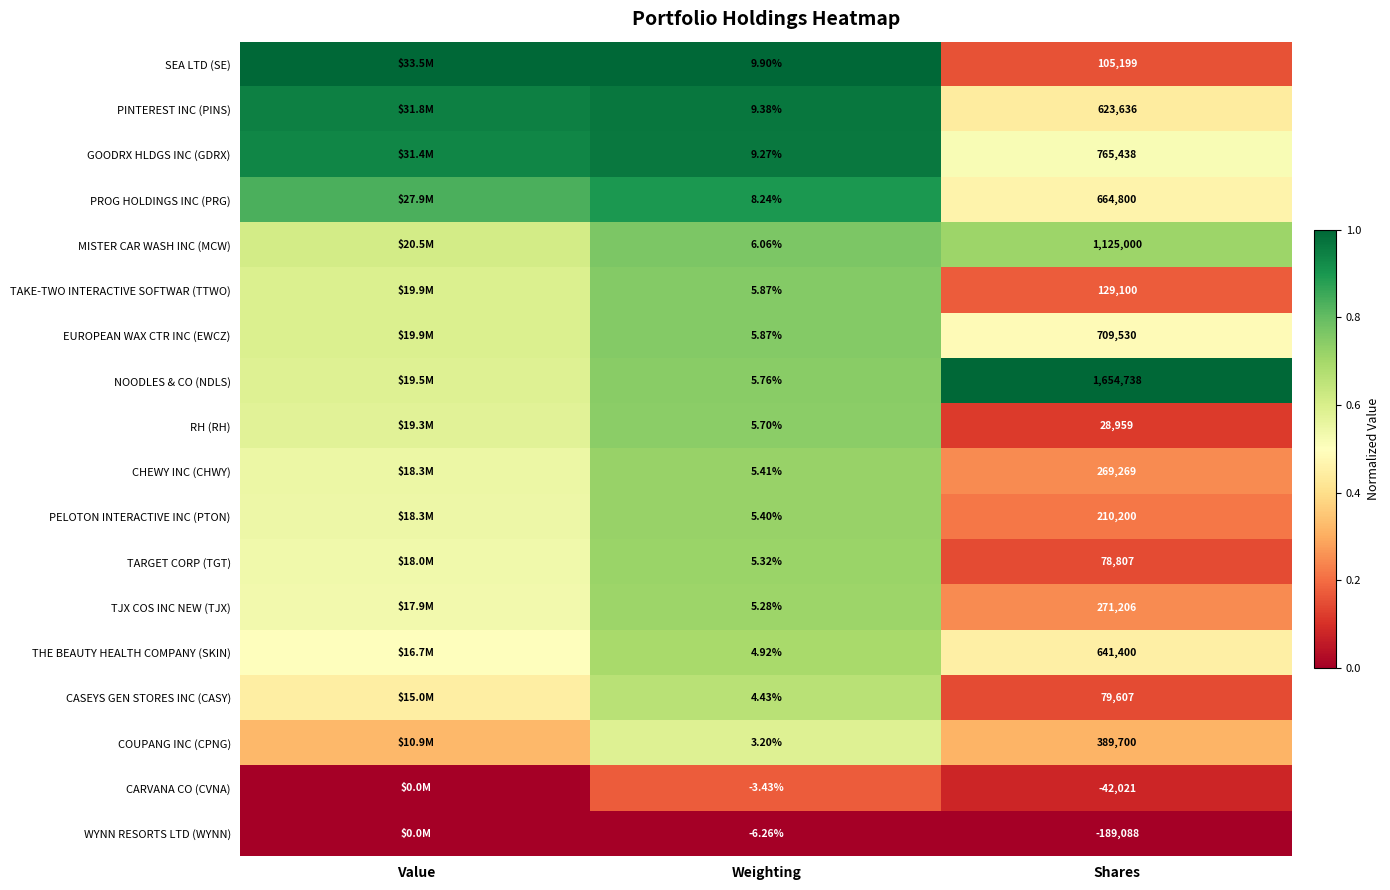

Is the value of WYNN RESORTS LTD (WYNN) at Shares greater than the value of NOODLES & CO (NDLS) at Weighting?

No